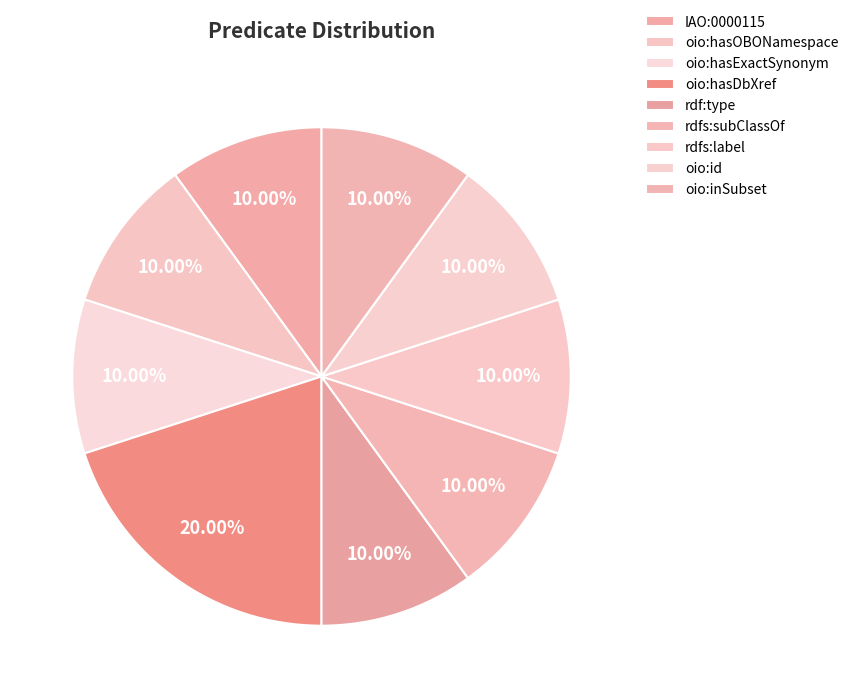

What is the smallest slice in the pie chart?

IAO:0000115